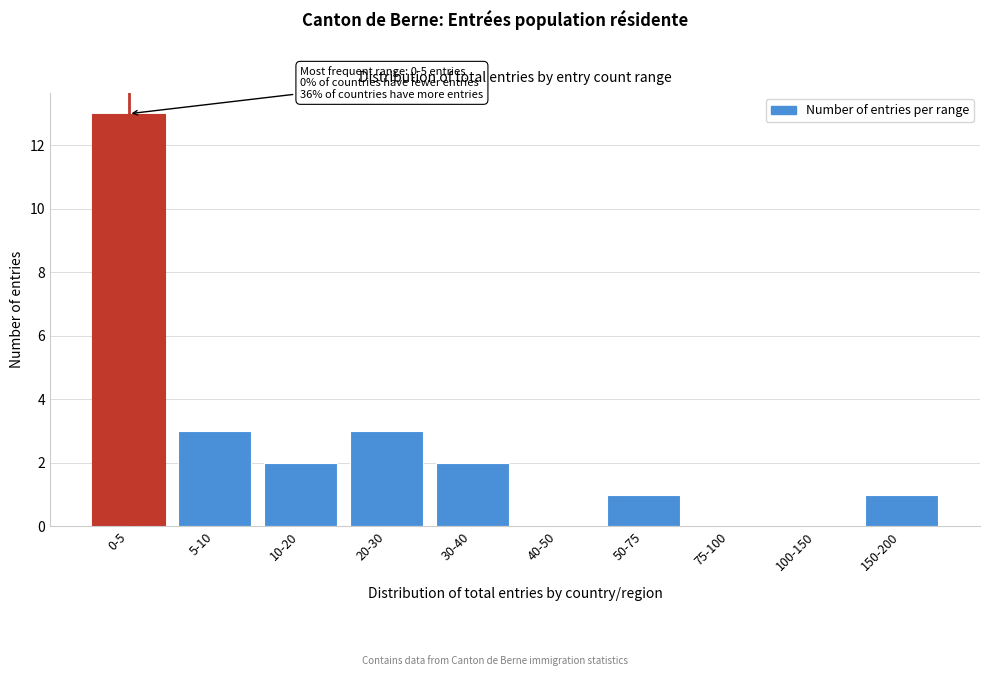

Reading left to right, what are all the values shown in this chart?

0-5=13	5-10=3	10-20=2	20-30=3	30-40=2	40-50=0	50-75=1	75-100=0	100-150=0	150-200=1